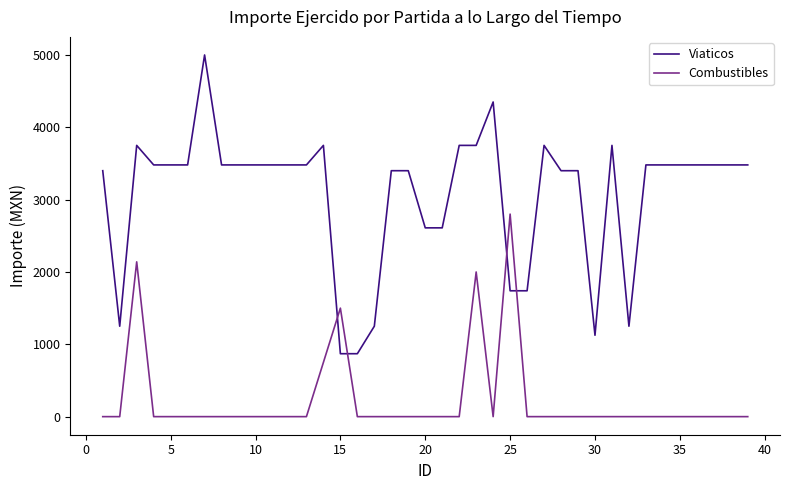

In Combustibles, how many points are higher than both neighbors (excluding endpoints)?

4